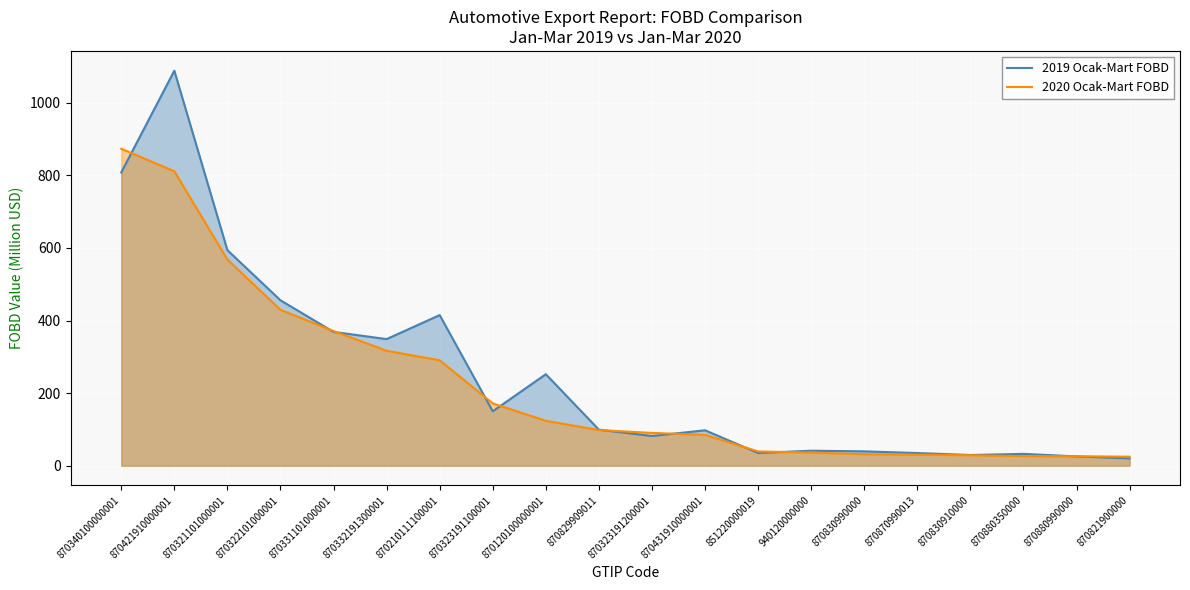

What is the spread (max minus min) of values at 870431910000001?

12.4